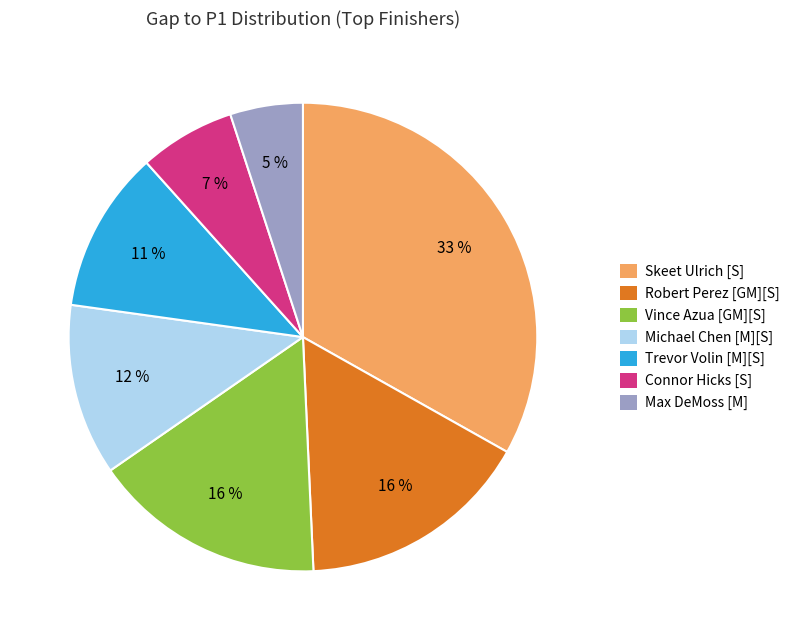

Is Robert Perez [GM][S] the majority of the pie?

No